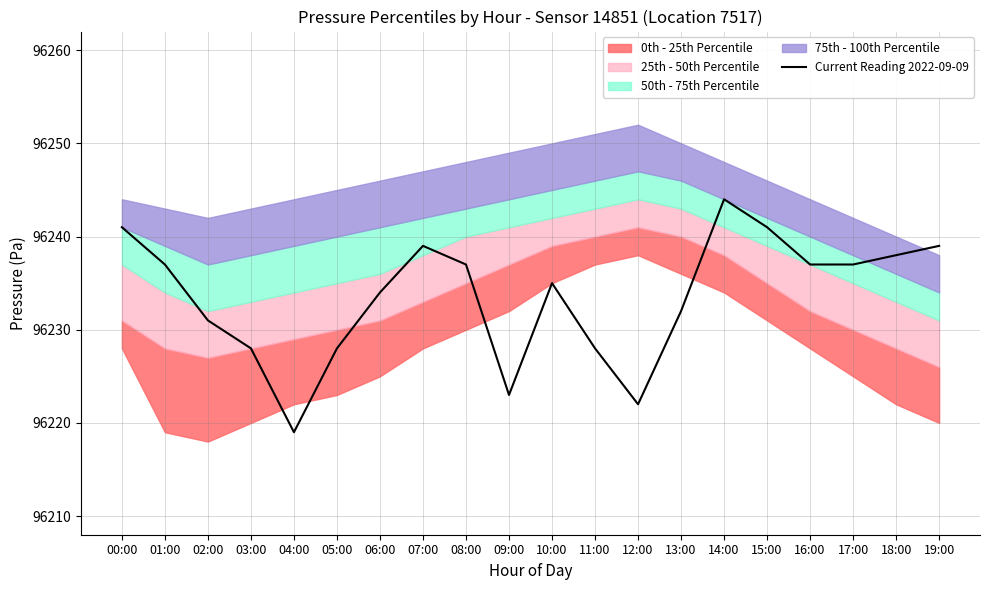

What is the greatest value displayed?

96244